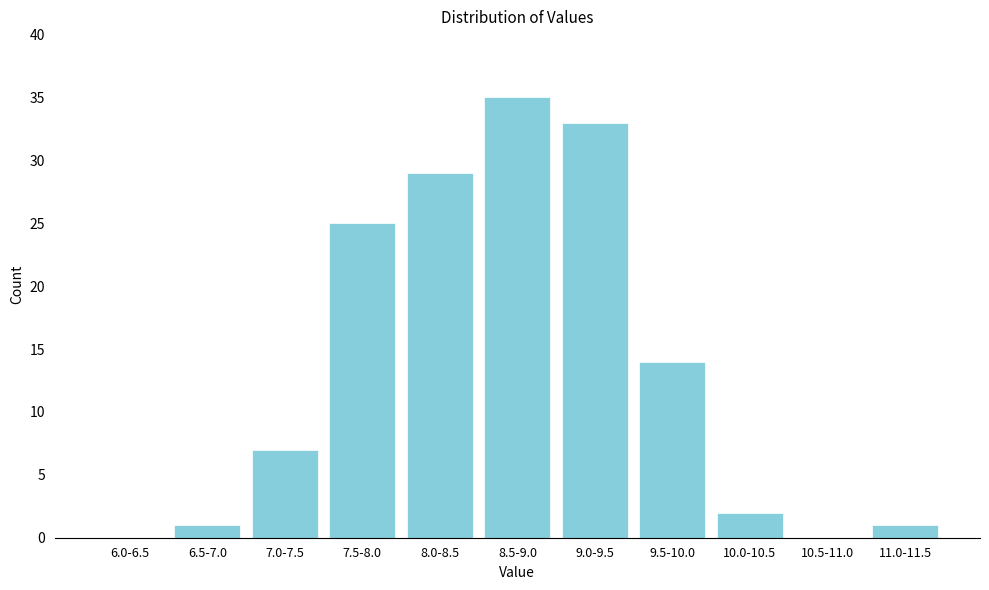

Reading right to left, transcribe all the data shown in this chart.

11.0-11.5=1	10.5-11.0=0	10.0-10.5=2	9.5-10.0=14	9.0-9.5=33	8.5-9.0=35	8.0-8.5=29	7.5-8.0=25	7.0-7.5=7	6.5-7.0=1	6.0-6.5=0